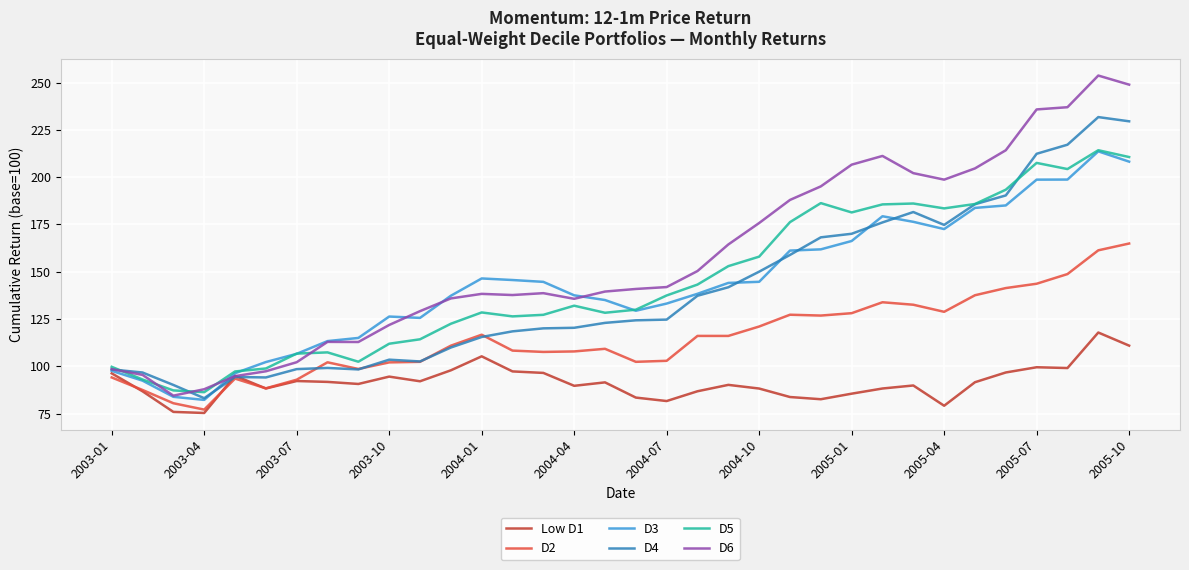

Which series has the widest spread of values?

D6